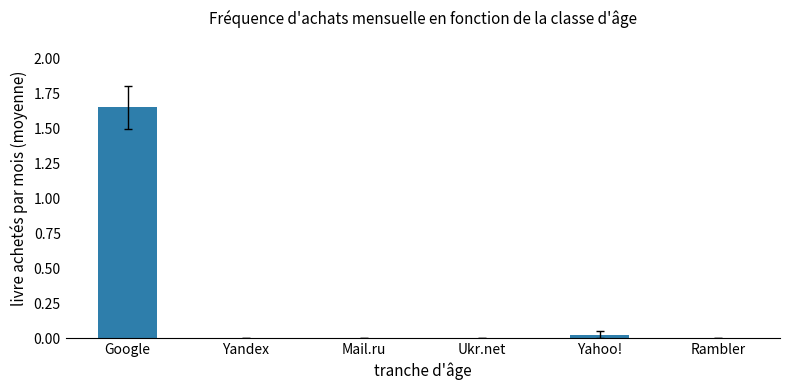

What is the sum of all values?

1.7